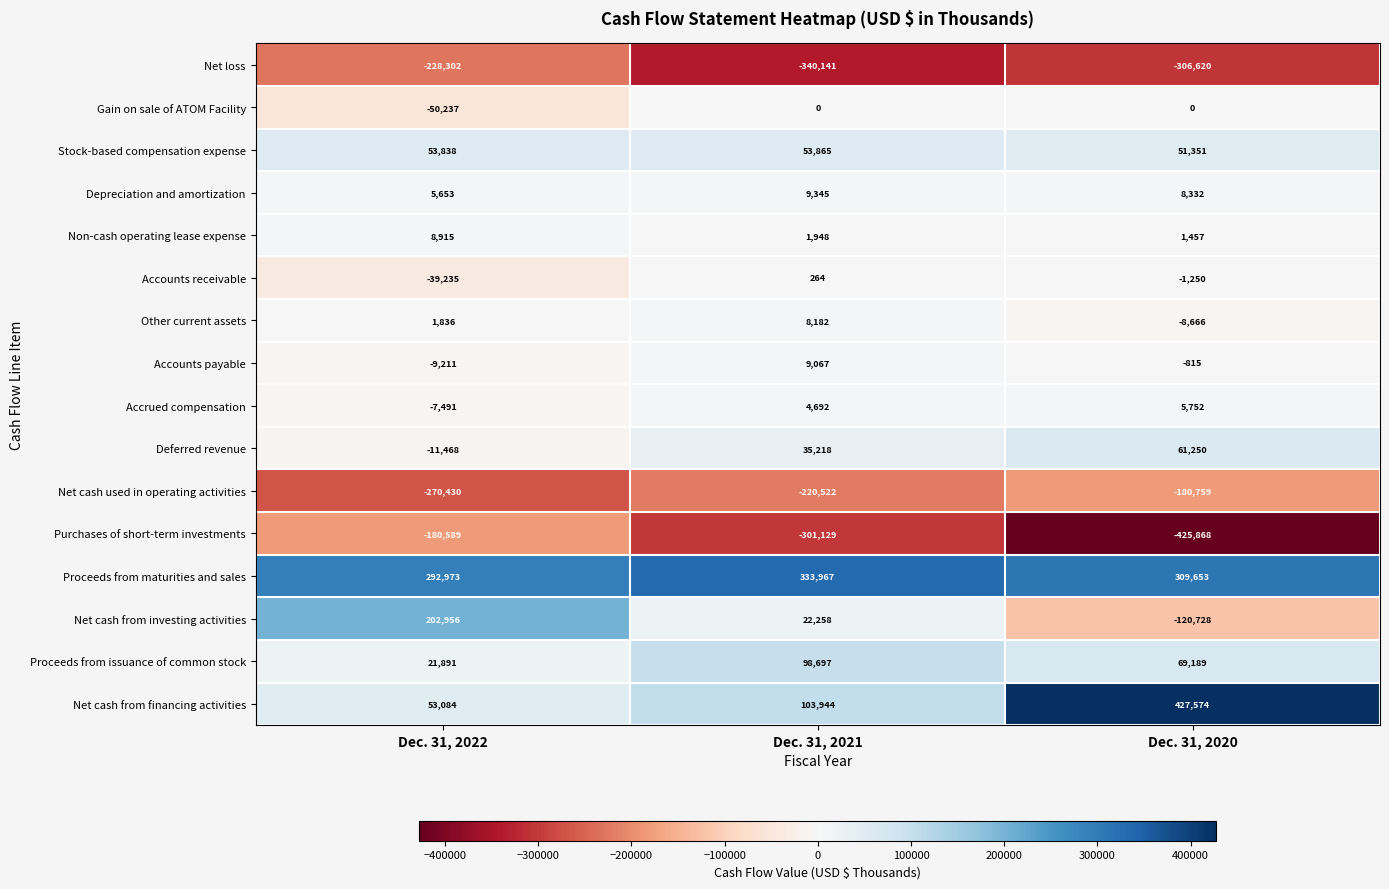

True or false: Gain on sale of ATOM Facility has a value of 0 at Dec. 31, 2020.

True